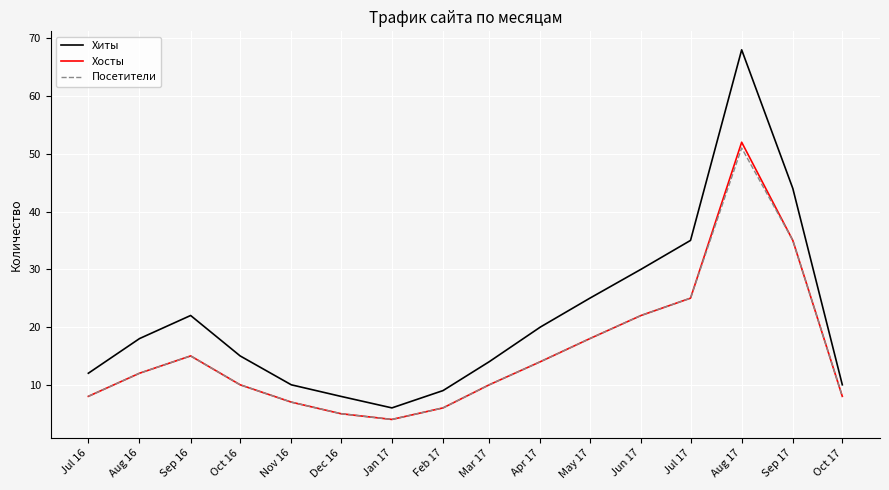

What is the difference between the maximum and second lowest values in the Хосты series?

47